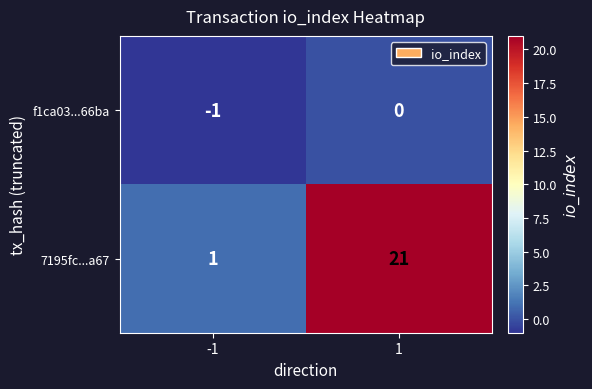

At which category is the sum across all series the highest?

1